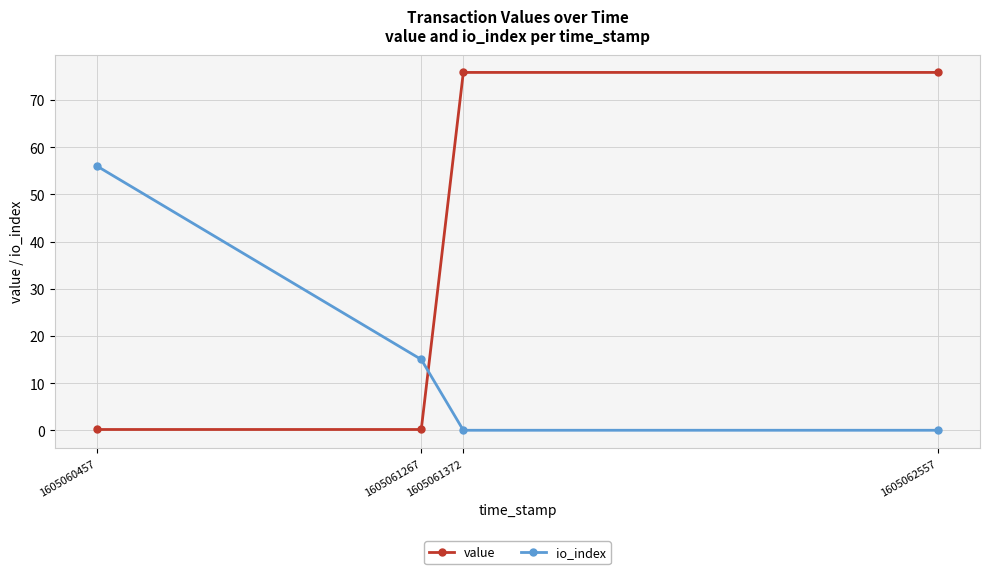

Reading left to right, transcribe all the data shown in this chart.

value: 1605060457=0.2	1605061267=0.2	1605061372=75.8	1605062557=75.8
io_index: 1605060457=56.0	1605061267=15.0	1605061372=0.0	1605062557=0.0